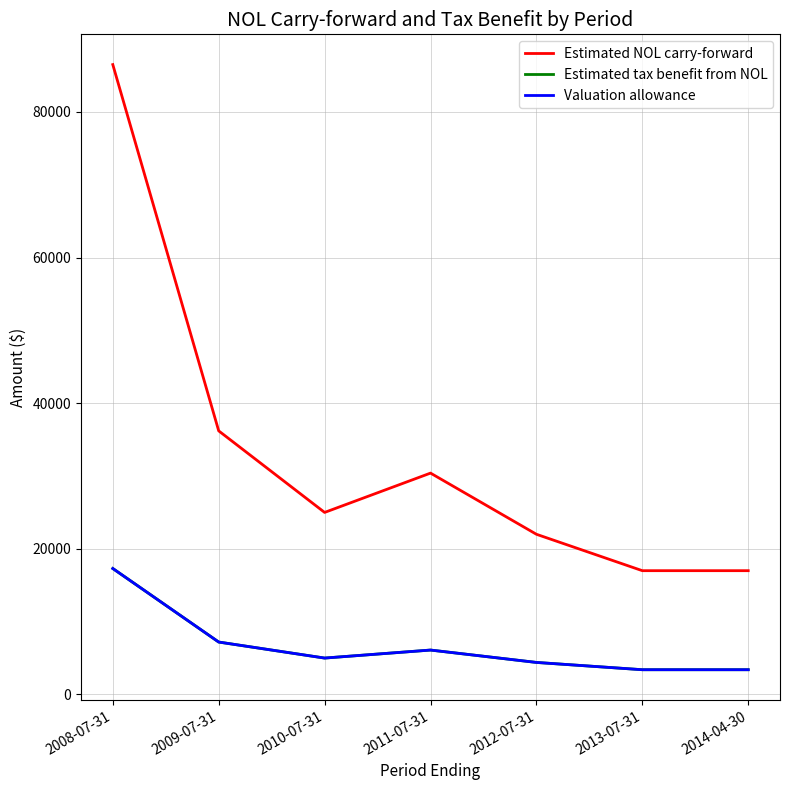

What value does the Estimated tax benefit from NOL series have at 2012-07-31, to the nearest 10?

4400